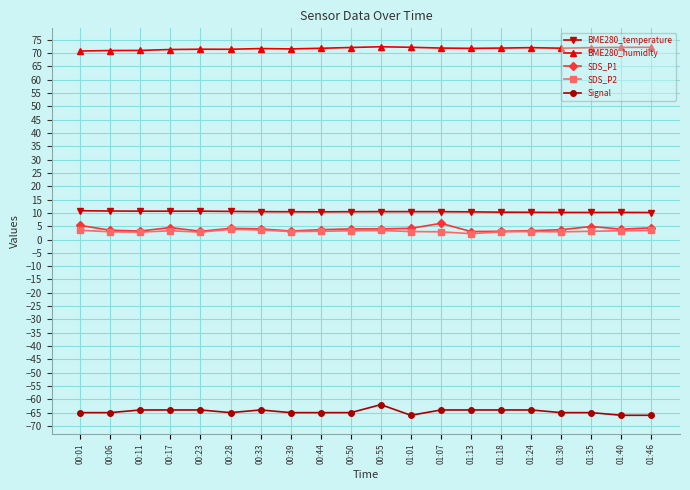

What is the value of the SDS_P2 point at the 12th from the left?

3.0